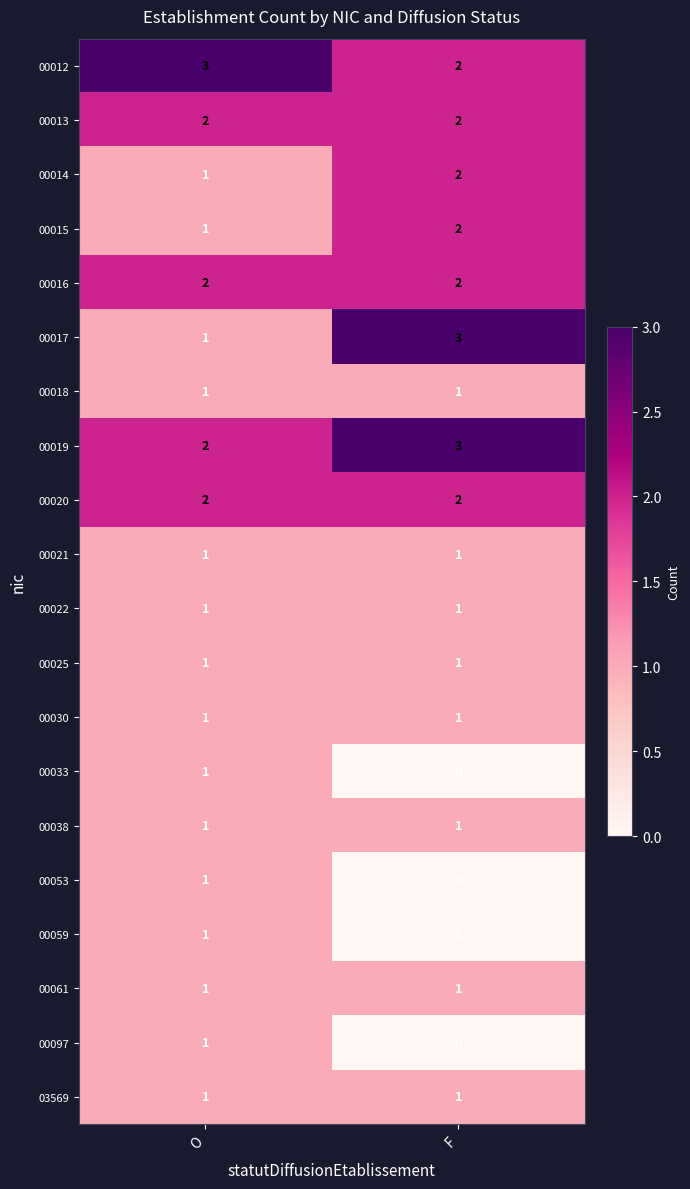

What is the highest value of the 00019 series?

3